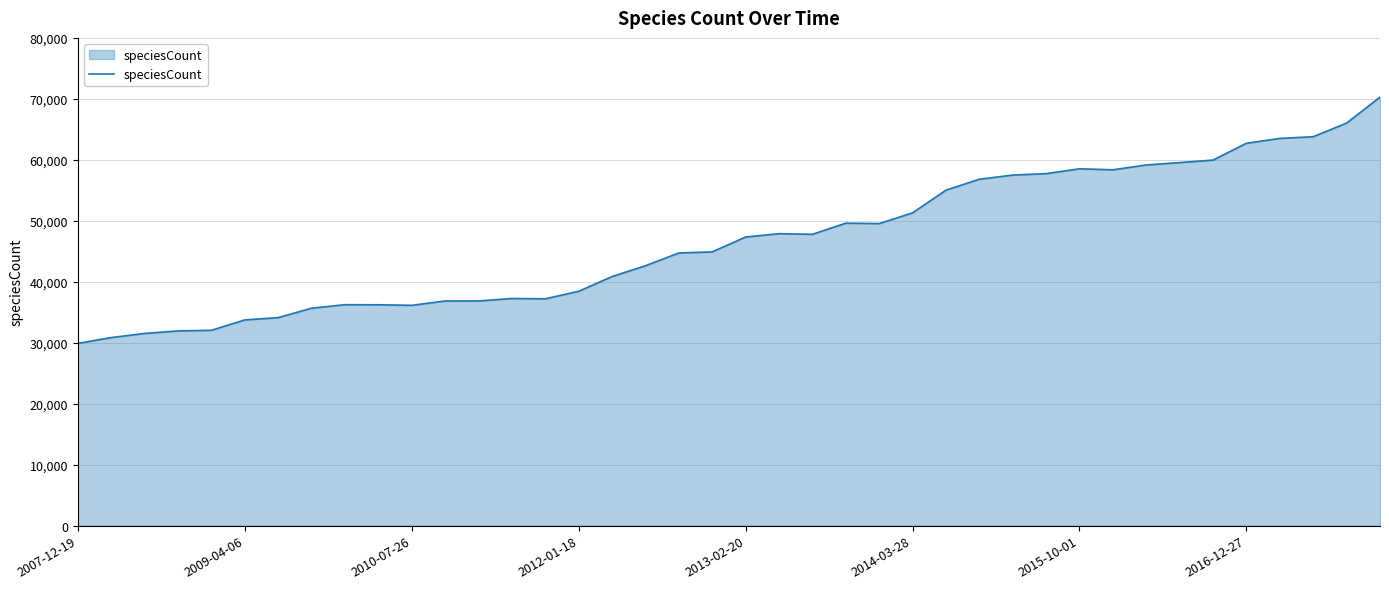

What is the maximum value shown in the chart?

70287